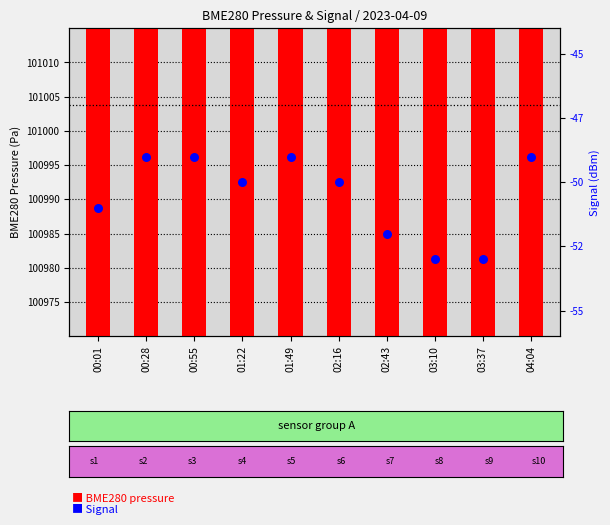

What is the total value across all series at 01:22?

100951.9